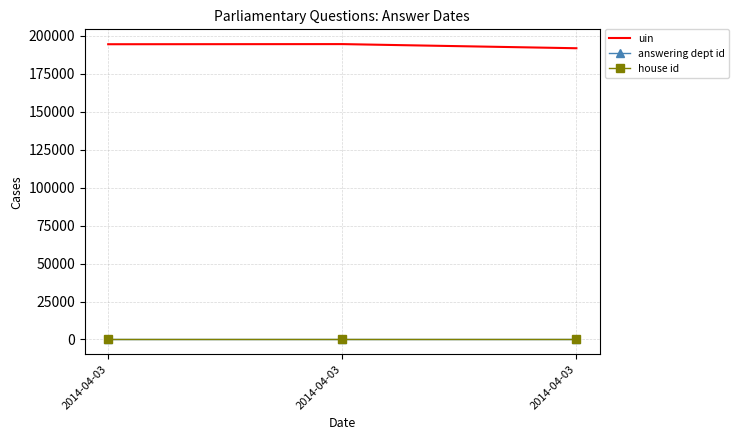

Rank the categories by house id value from lowest to highest.

2014-04-03, 2014-04-03, 2014-04-03